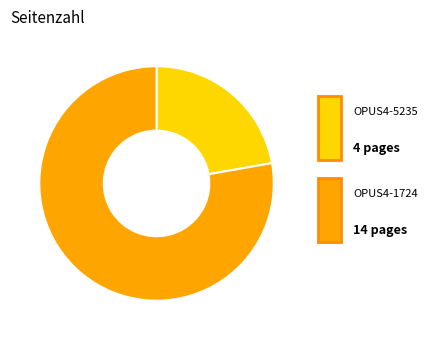

What is the total percentage of OPUS4-5235 and OPUS4-1724?

100.0%